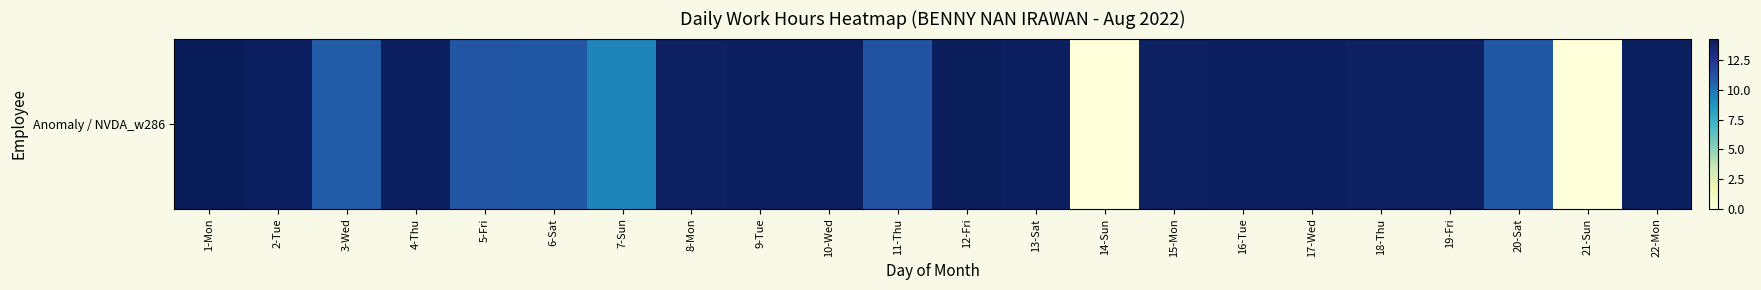

How many values exceed 13?

14